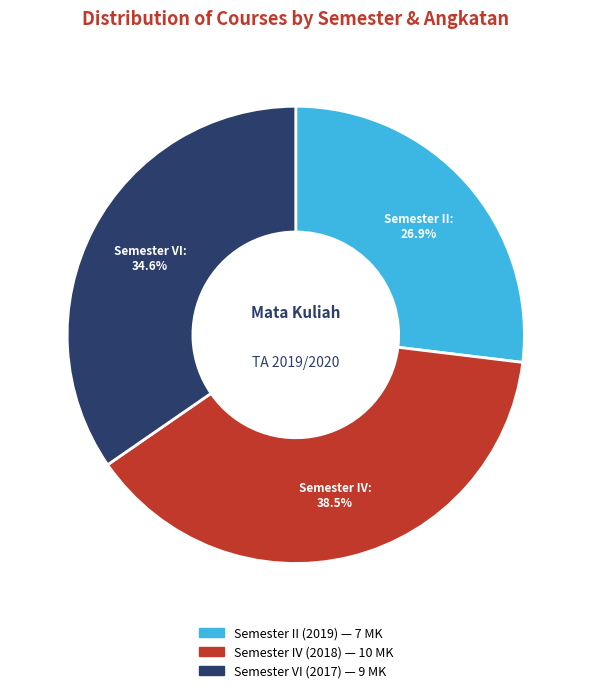

Count the number of slices in the pie.

3